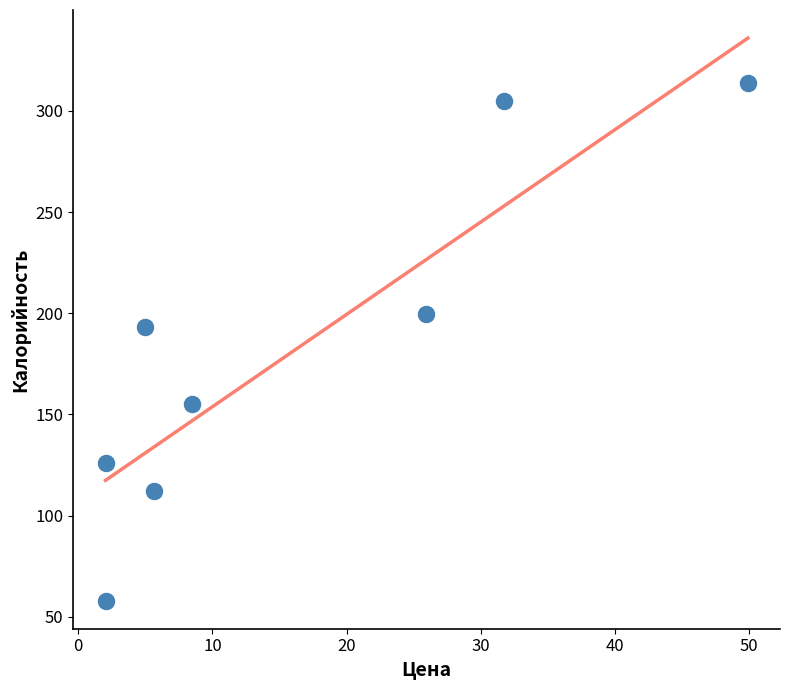

What is the average X value?

16.4